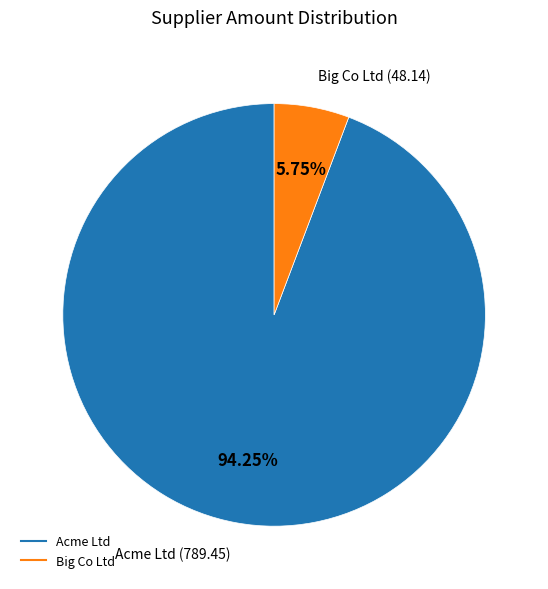

Count the number of slices in the pie.

2